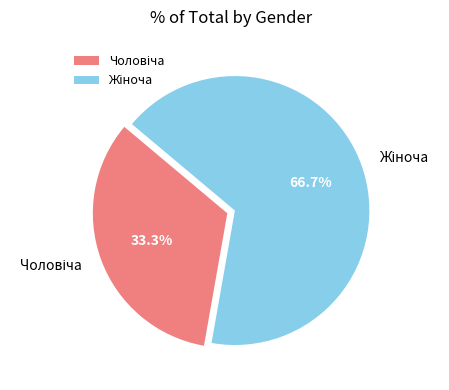

Does any single category account for the majority?

Yes